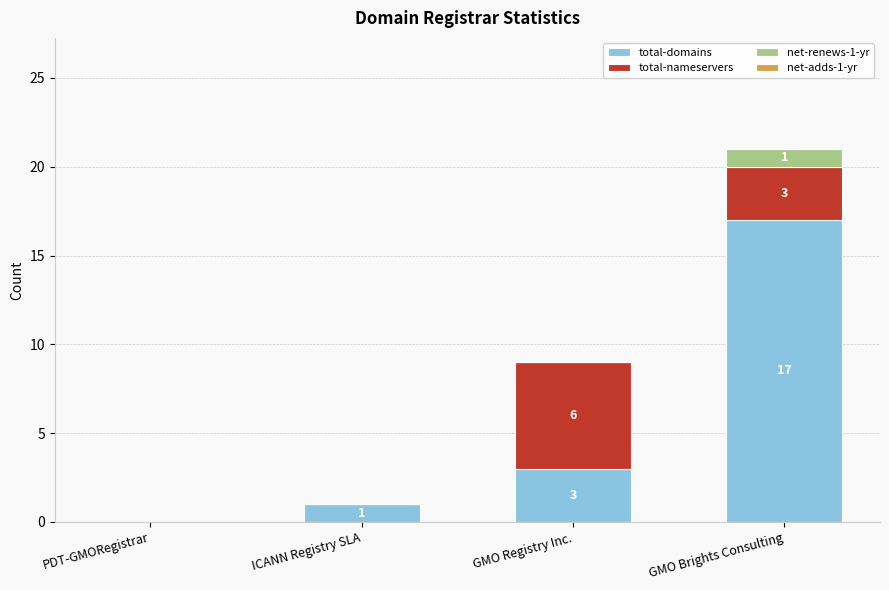

At which category is the sum across all series the highest?

GMO Brights Consulting